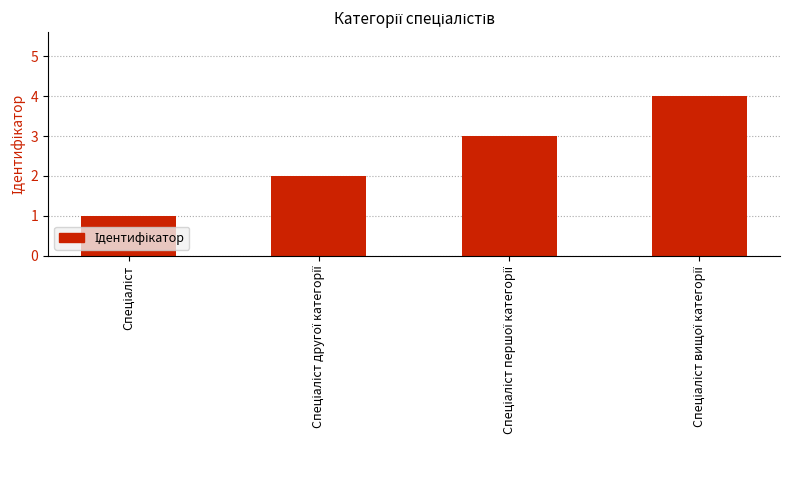

What is the sum of all values?

10